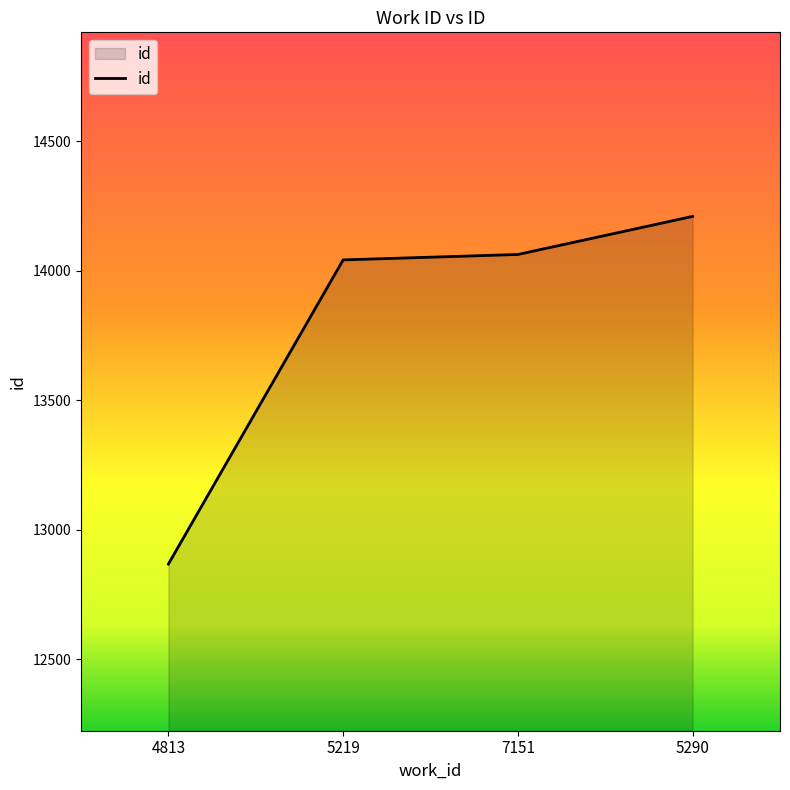

How many values are below 14063?

2